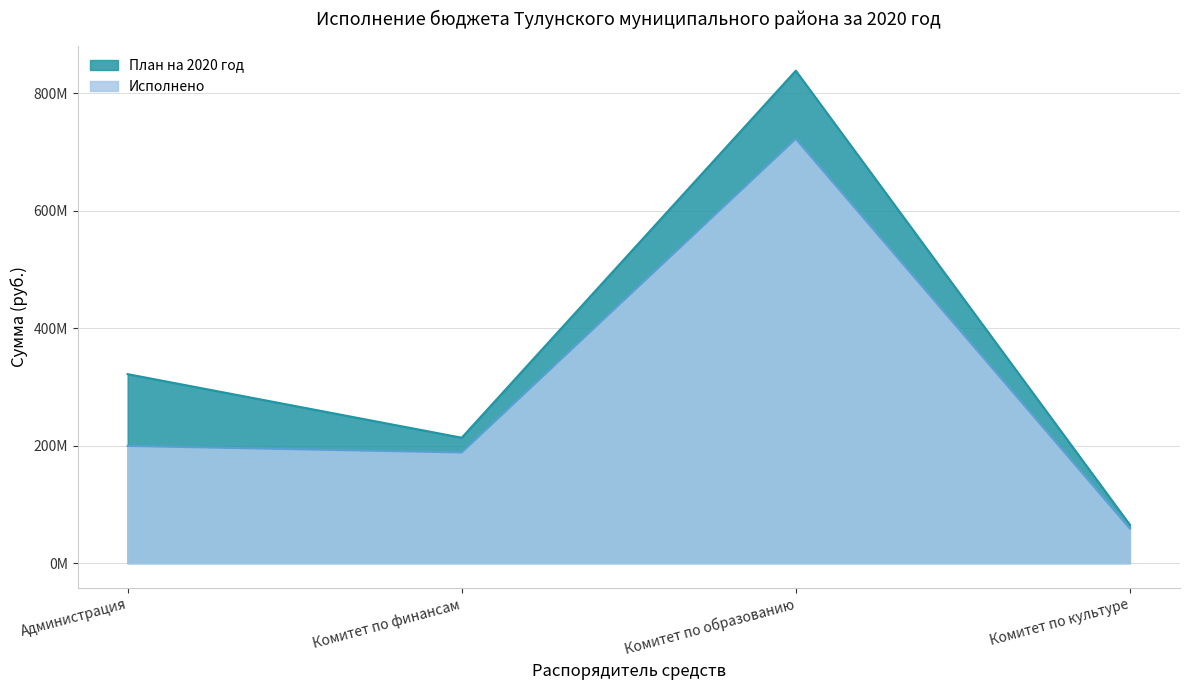

True or false: Исполнено and План на 2020 год intersect in this chart.

False